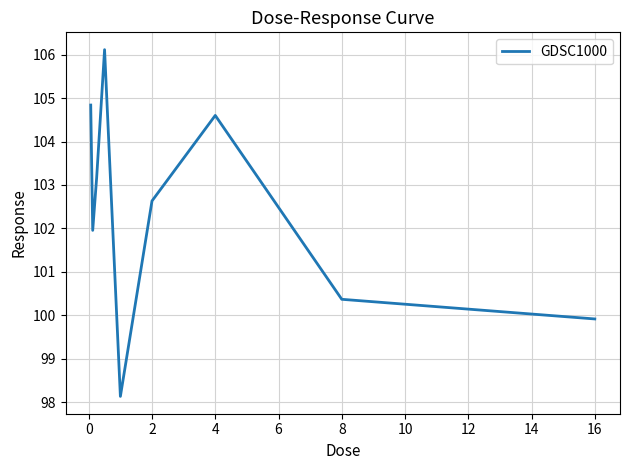

What is the difference between the maximum and minimum values?

8.0